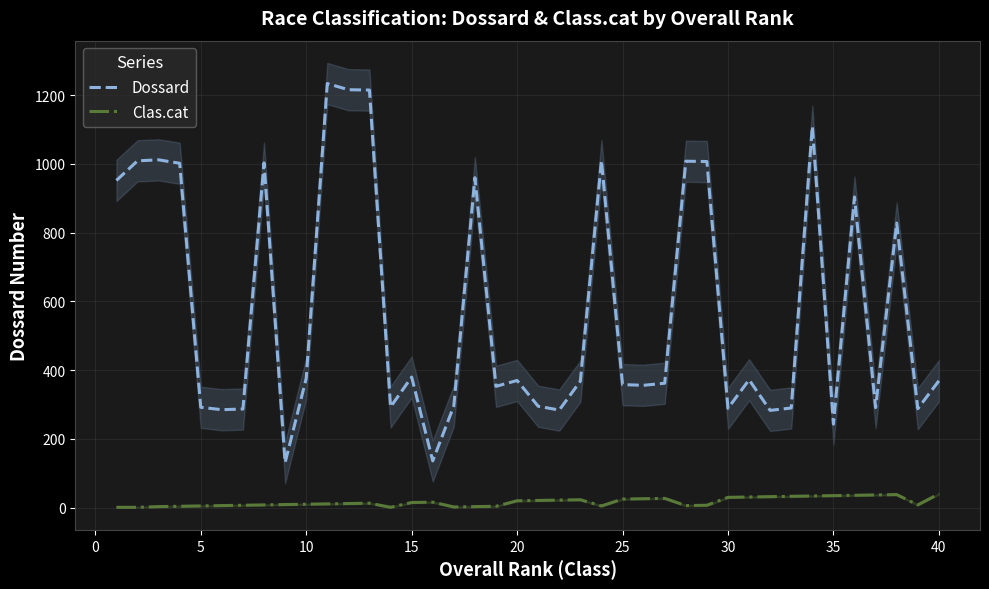

Rank the series by their maximum value, from lowest to highest.

Clas.cat, Dossard